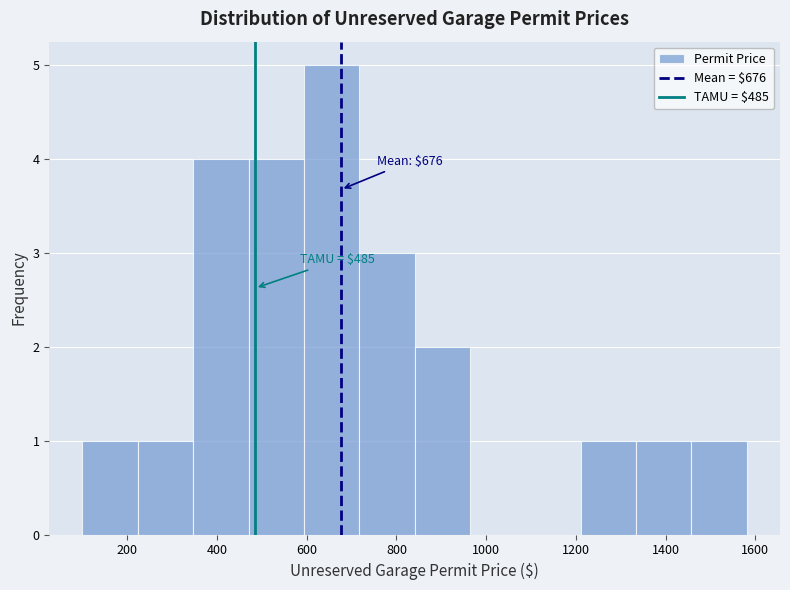

Which range on the x-axis has the tallest bar?

600 to 720